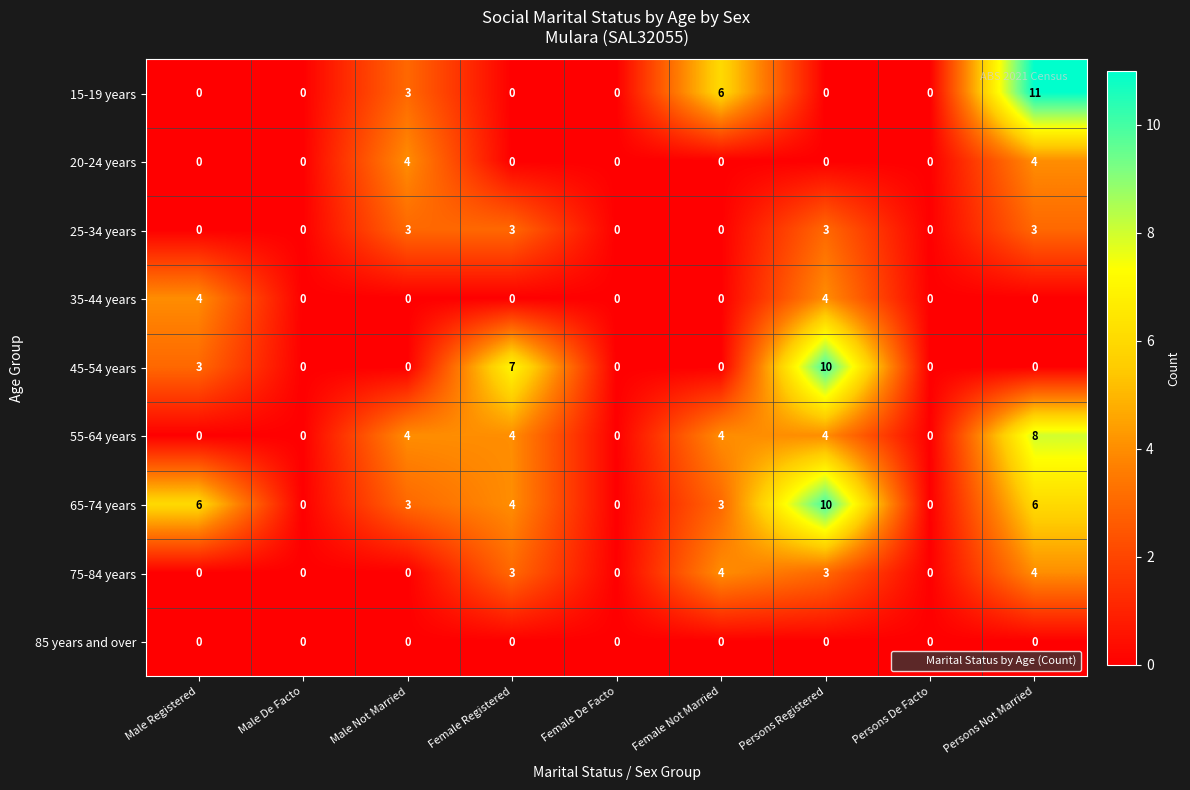

What value does the 15-19 years series have at Male Not Married?

3